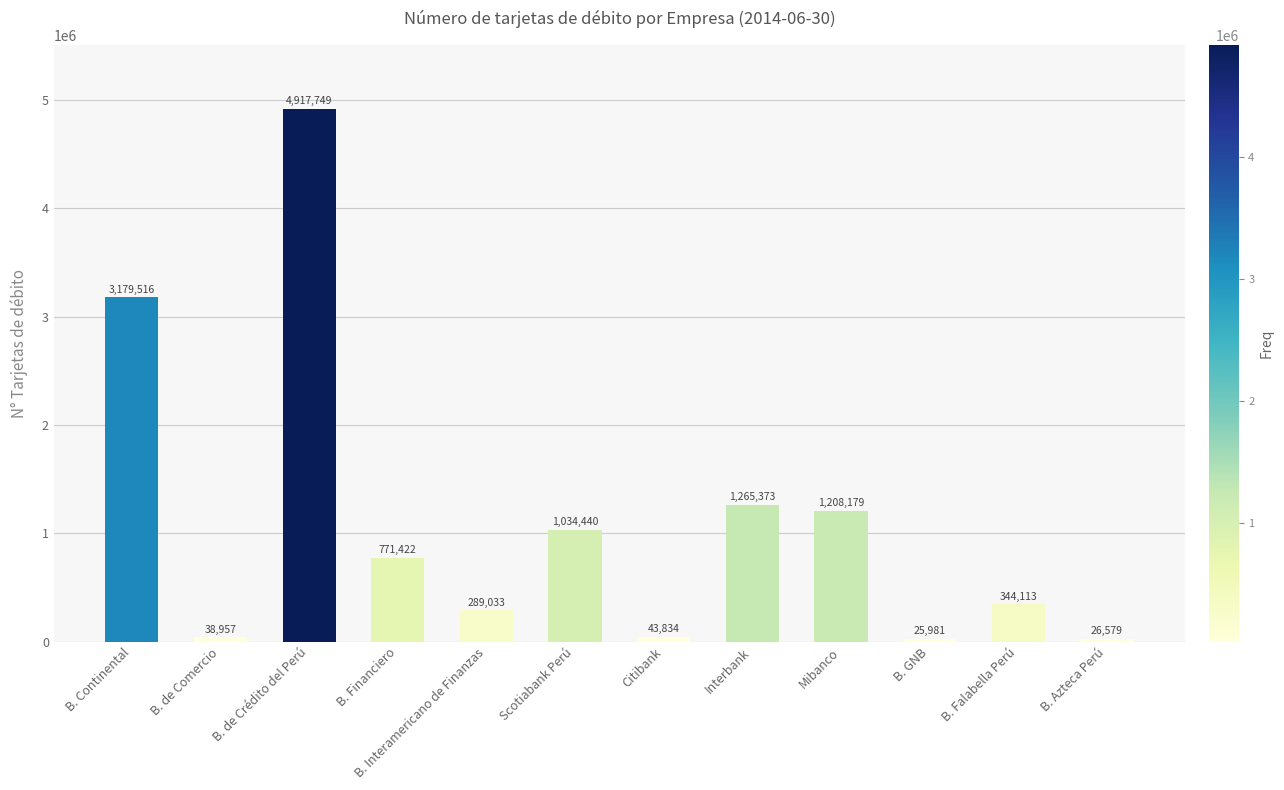

How many series are shown in this chart?

1